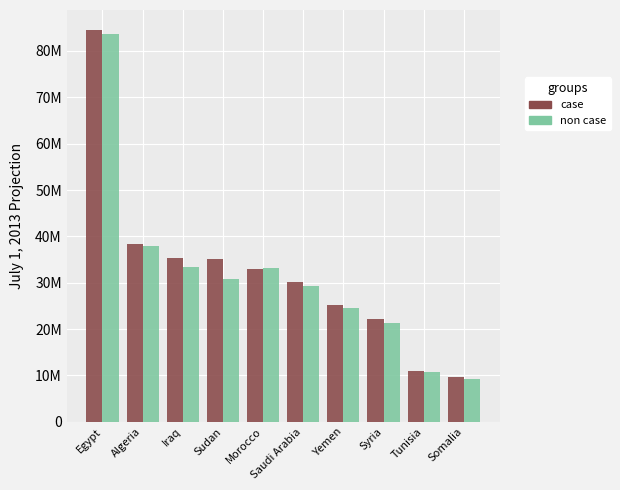

What are all the series names shown in the legend?

case, non case